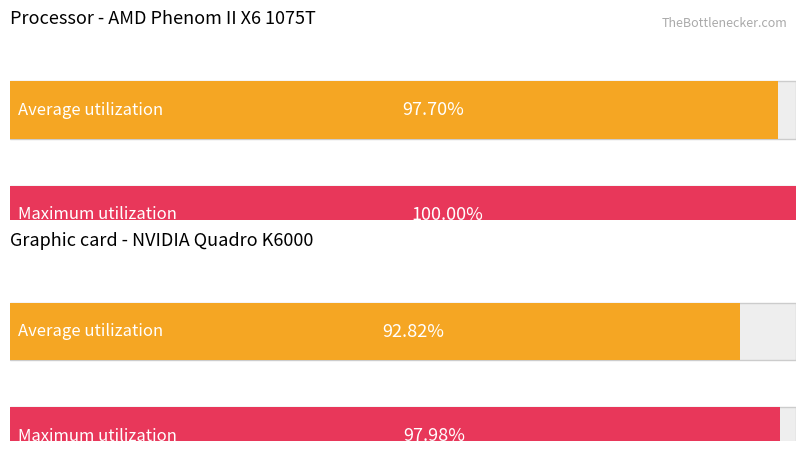

Is the value of Average utilization at 15 greater than the value of Maximum utilization at 12?

No